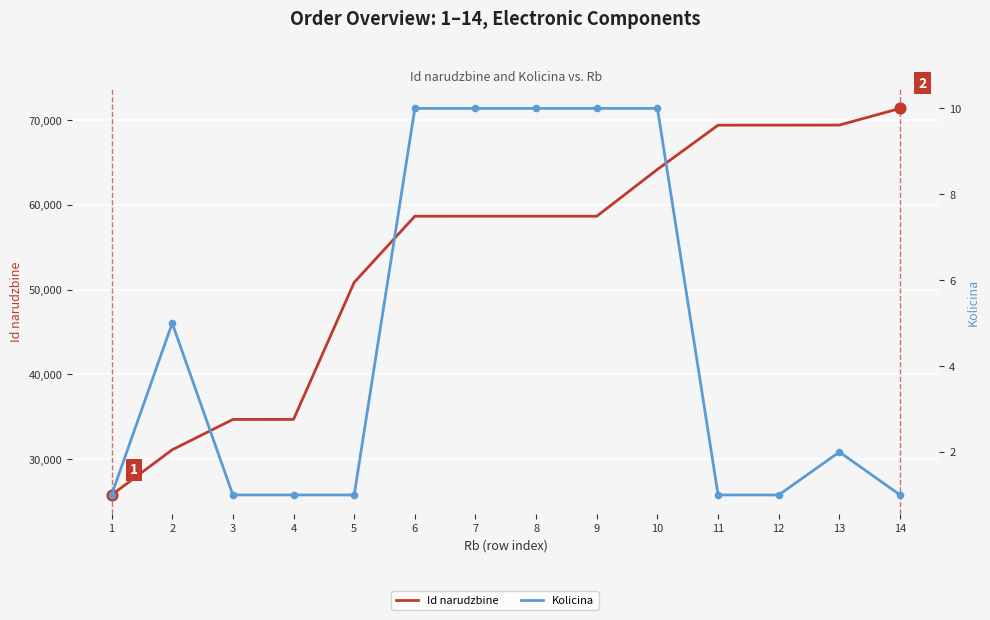

What are all the series names shown in the legend?

Id narudzbine, Kolicina